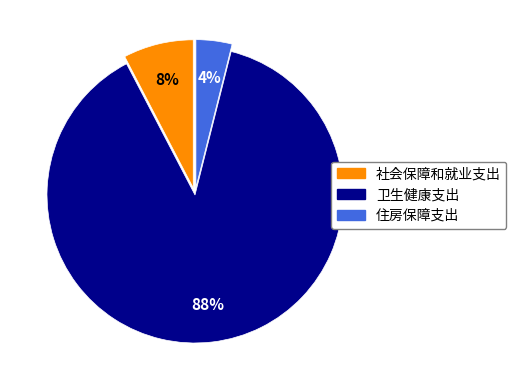

How many slices are in this pie chart?

3